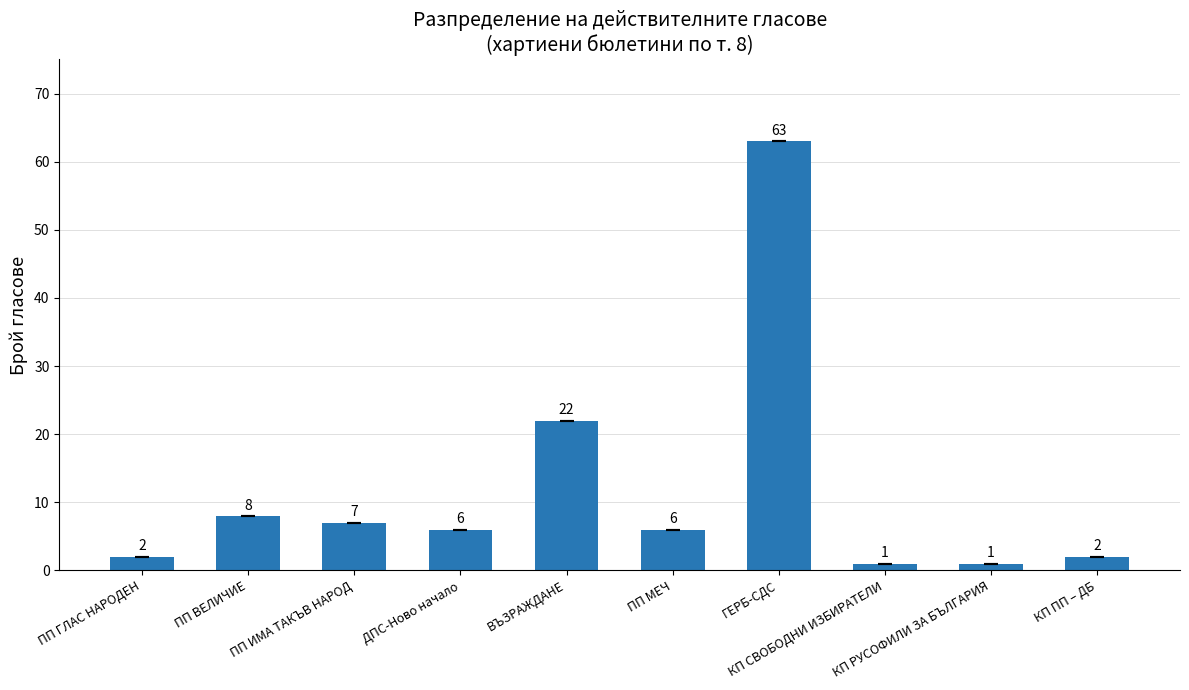

What is the value of the 9th bar from the left?

1